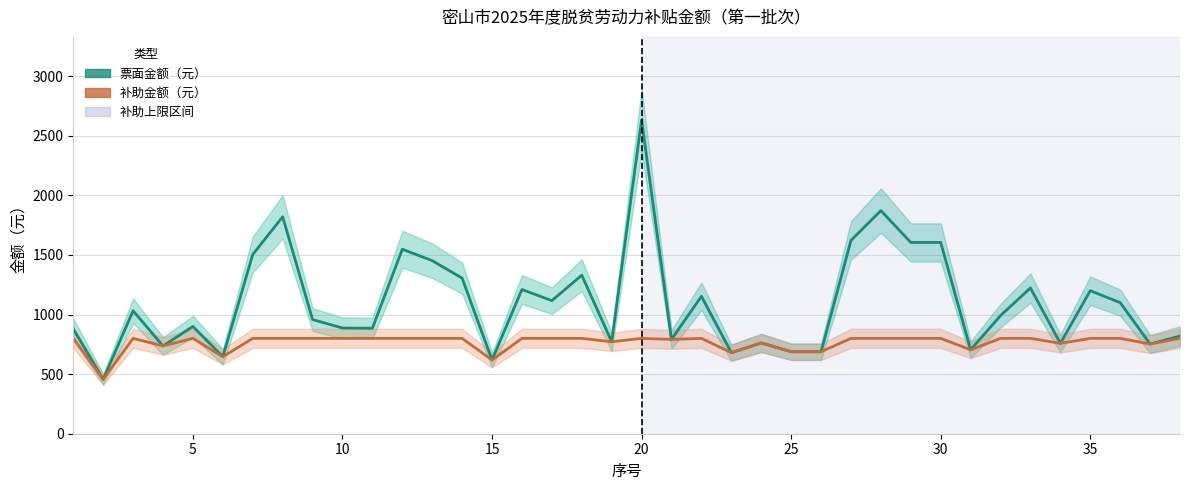

What is the total value across all series at 30?

2304.0